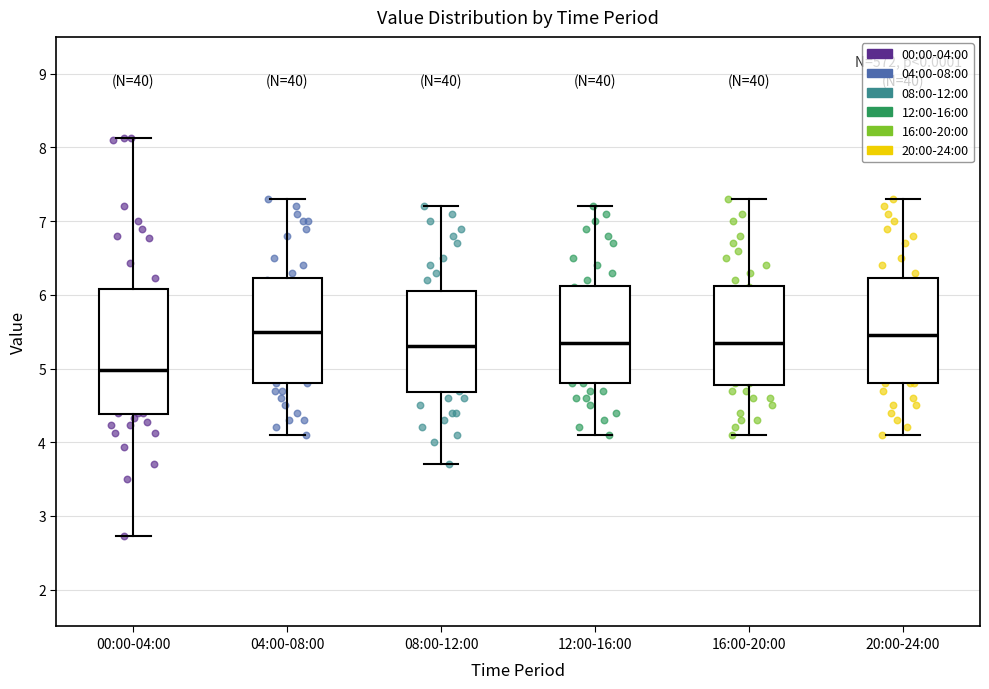

Which box's median line is the lowest?

00:00-04:00